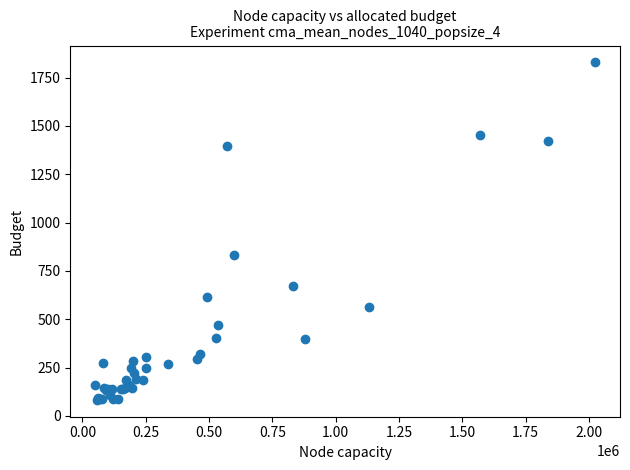

What Y value in the scatter plot is closest to 955?

833.3